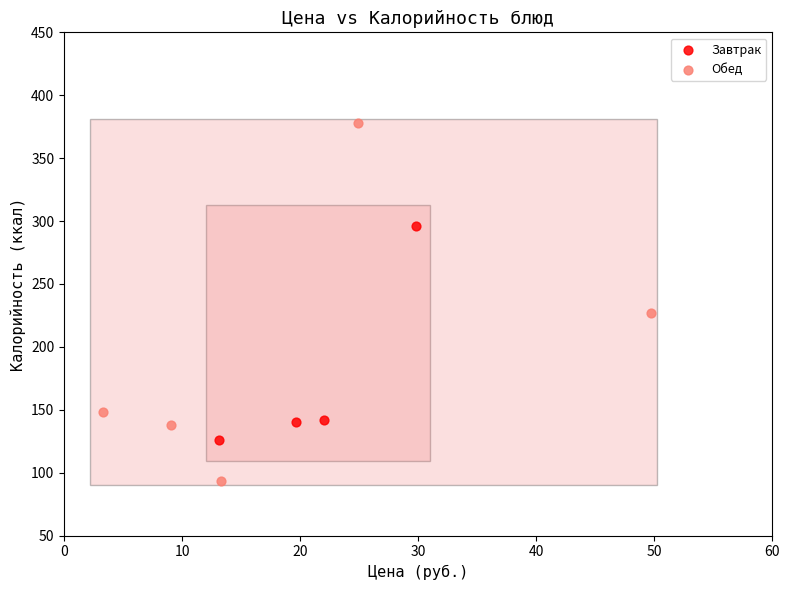

Which series reaches the maximum Y coordinate?

Обед